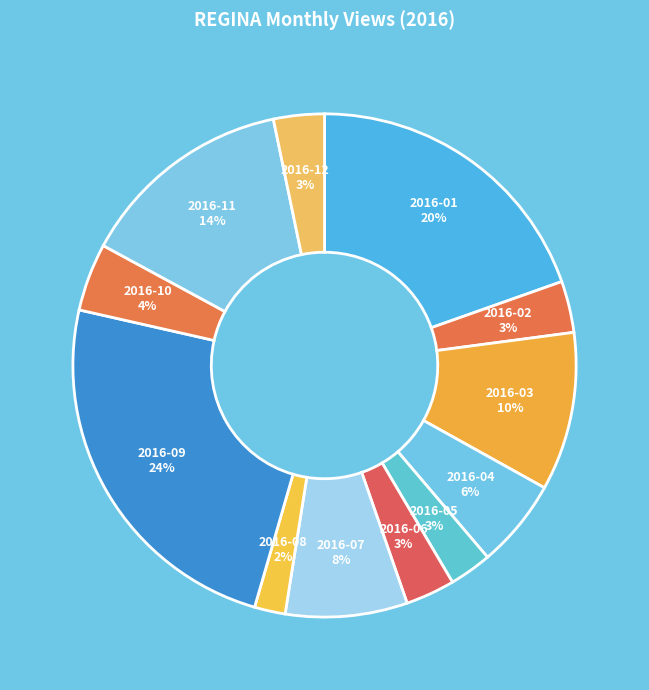

Is there any slice that represents more than half of the pie?

No